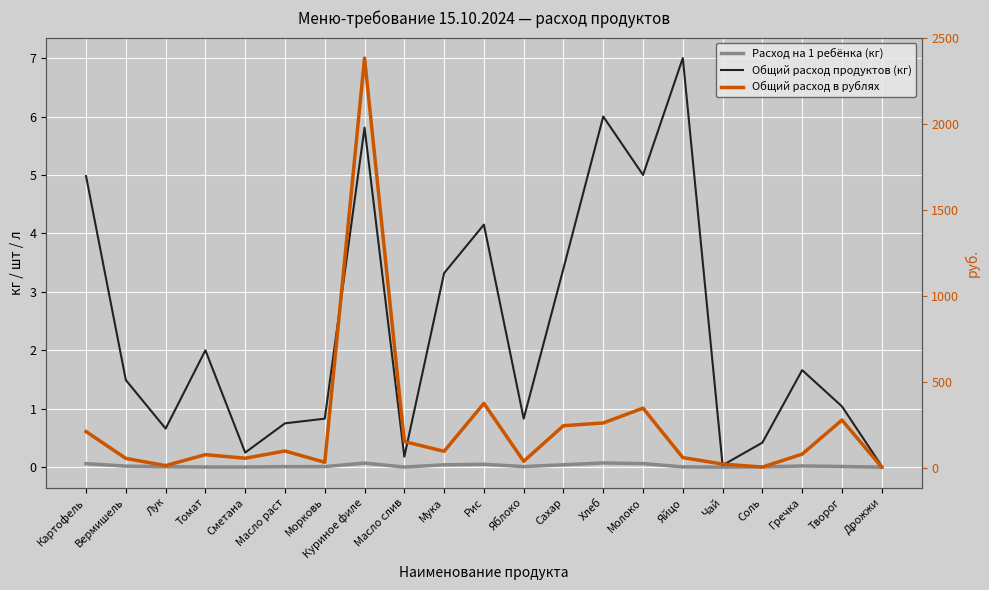

What is the minimum value for Общий расход в рублях?

7.5